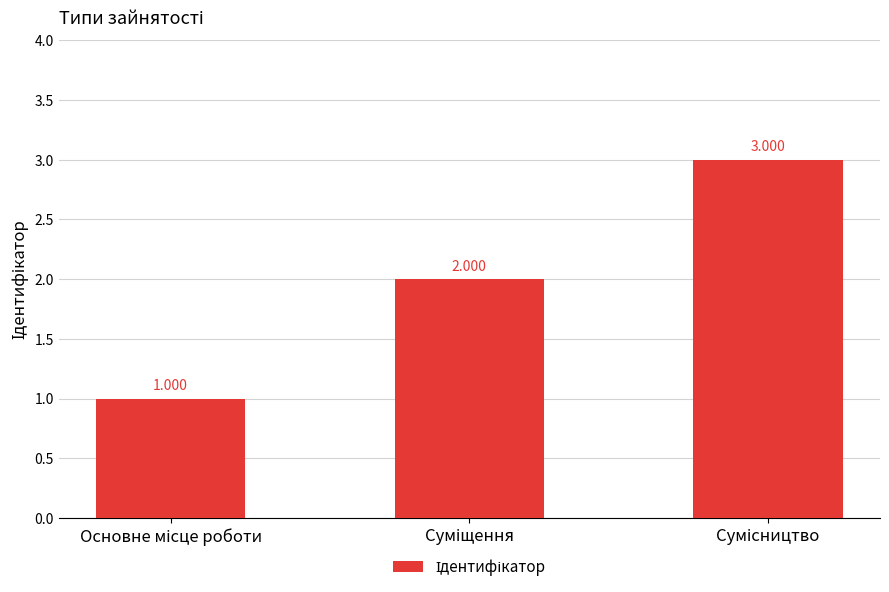

What is the difference between the maximum and minimum values?

2